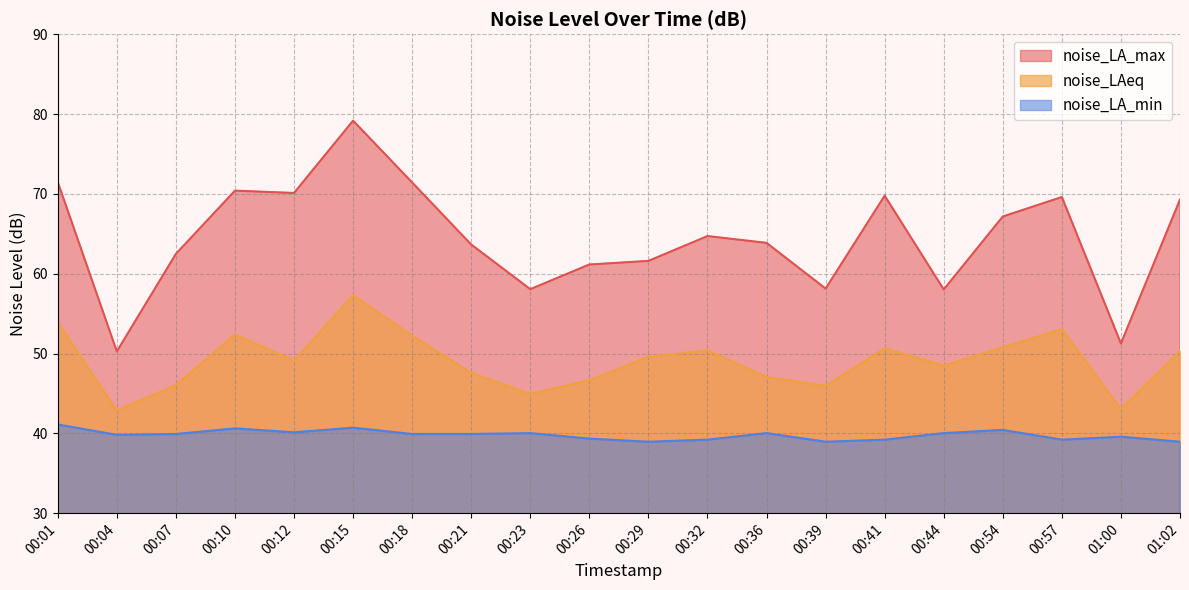

How many data points does each series have?

20